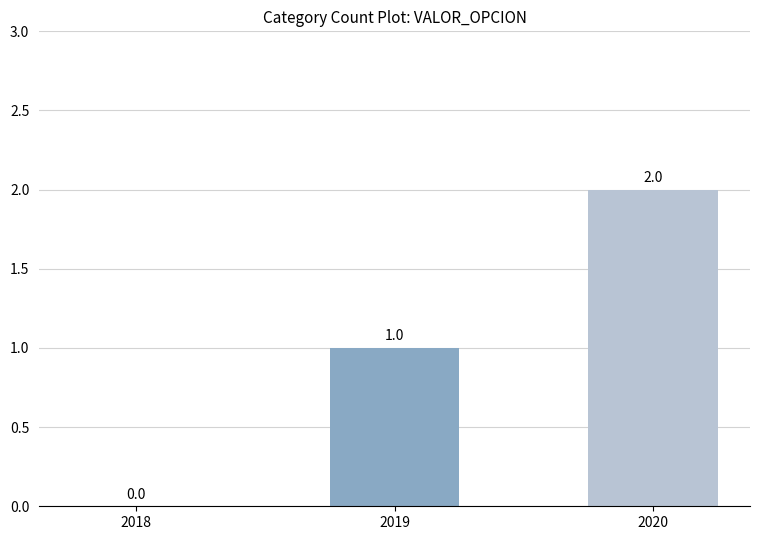

Which has a higher value, 2019 or 2018?

2019